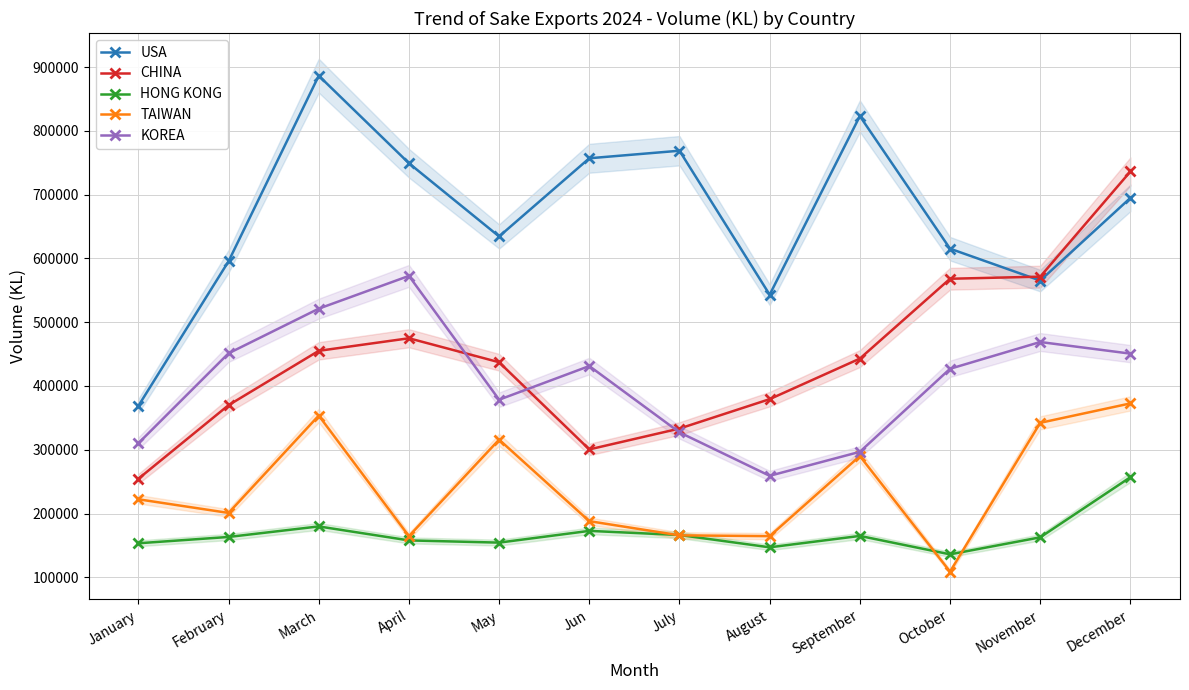

At which label does USA first exceed 694918?

March